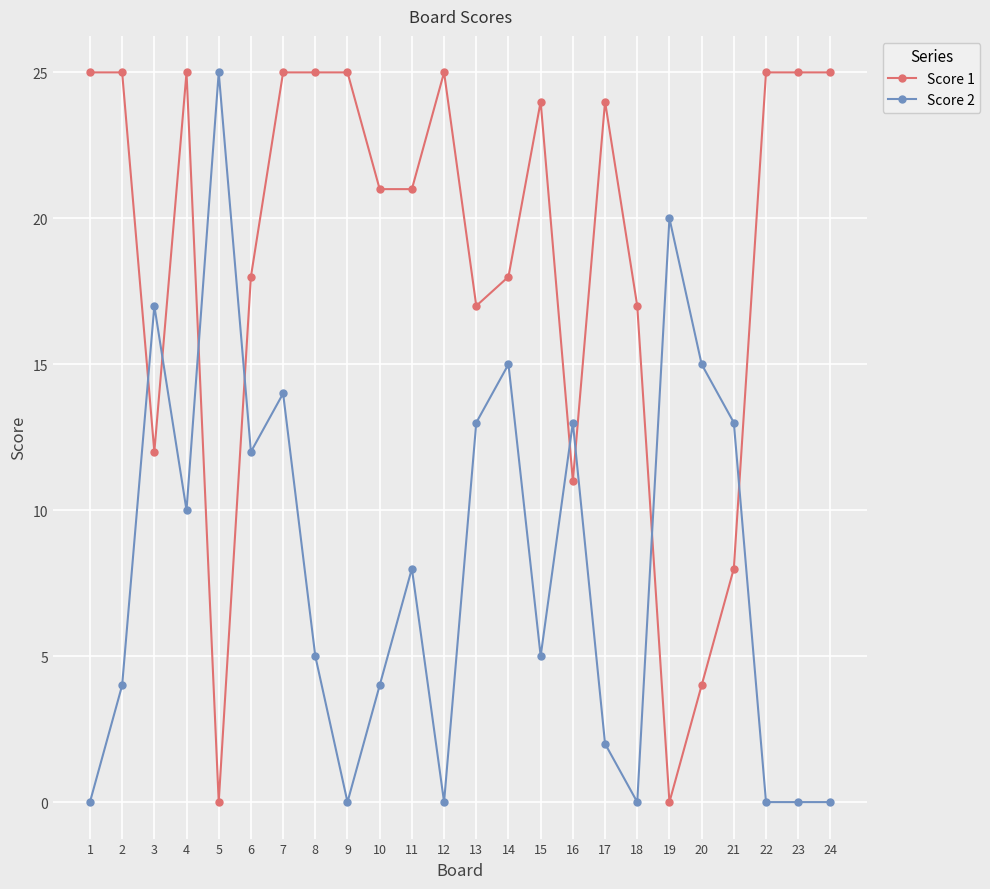

At which category does Score 1 reach its first local valley?

3